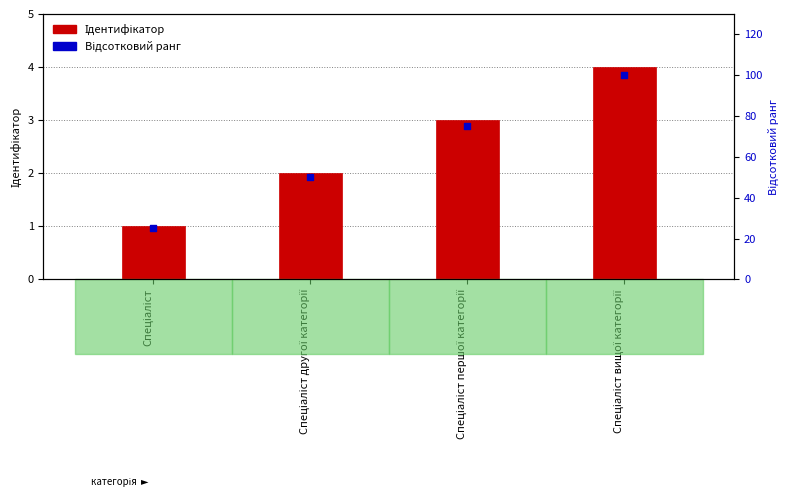

Is the value of Відсотковий ранг at Спеціаліст вищої категорії greater than the value of Ідентифікатор at Спеціаліст другої категорії?

Yes